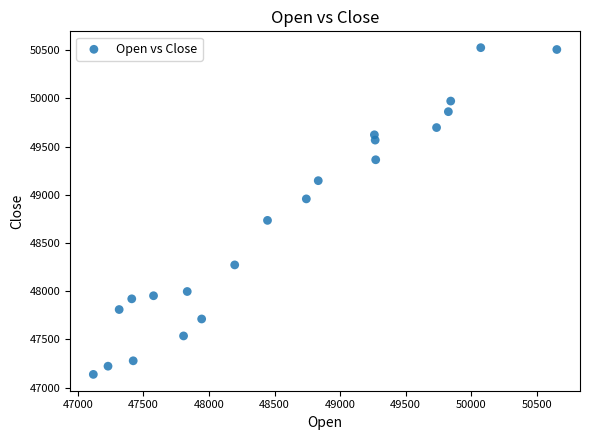

What is the range of Y values (max minus min)?

3390